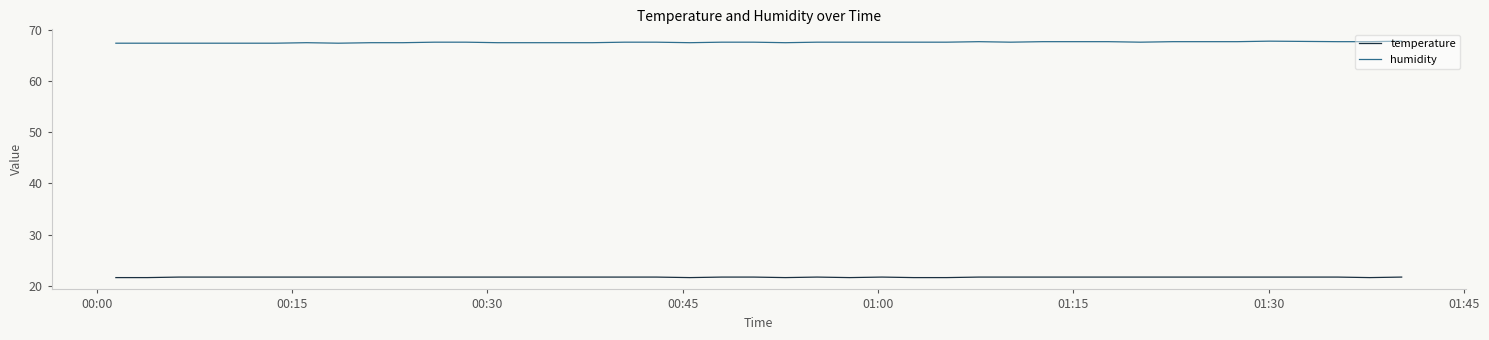

What is the maximum value for temperature?

21.7